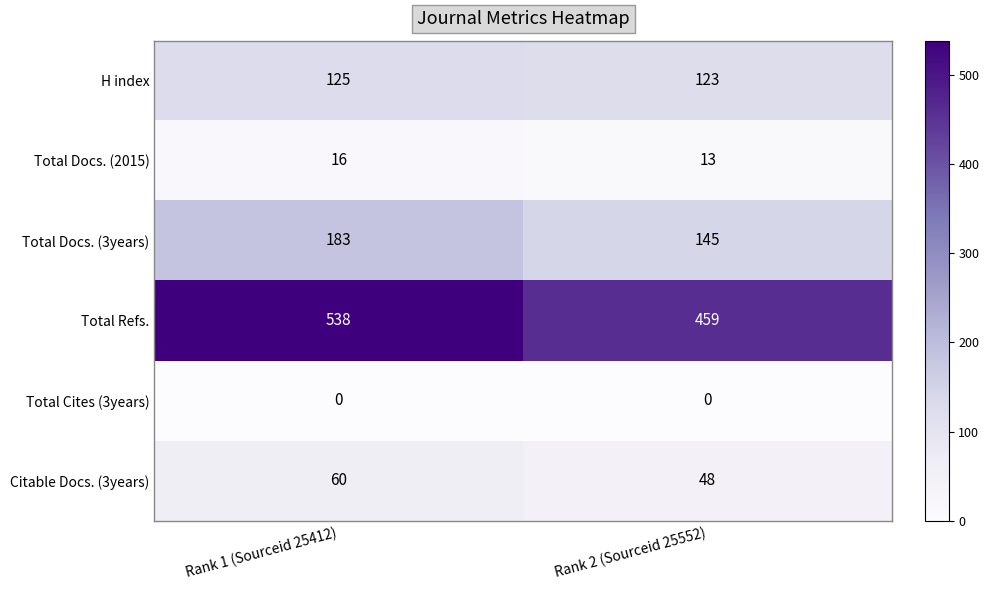

At which category is the sum across all series the highest?

Rank 1 (Sourceid 25412)